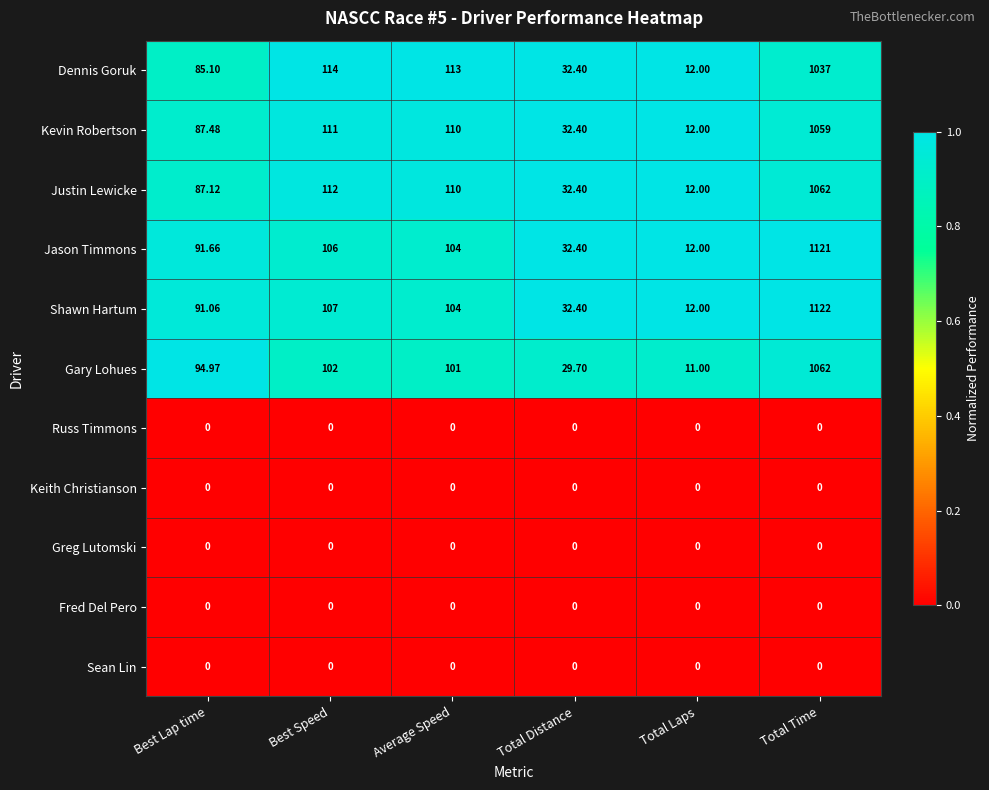

Which category has the highest value across all series?

Total Time